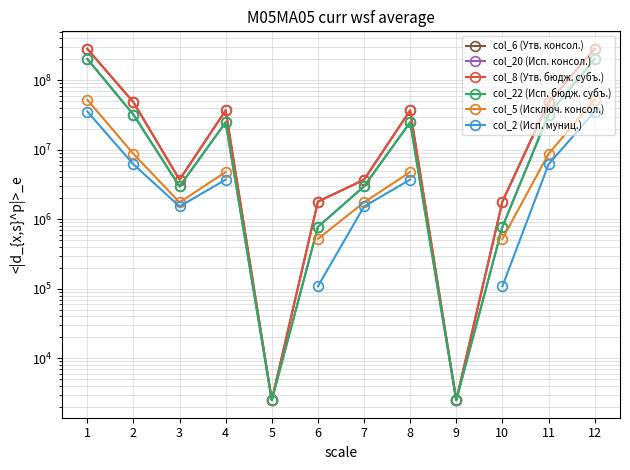

What is the sum of the col_20 (Исп. консол.) values at 1 and 5?

202937077.2